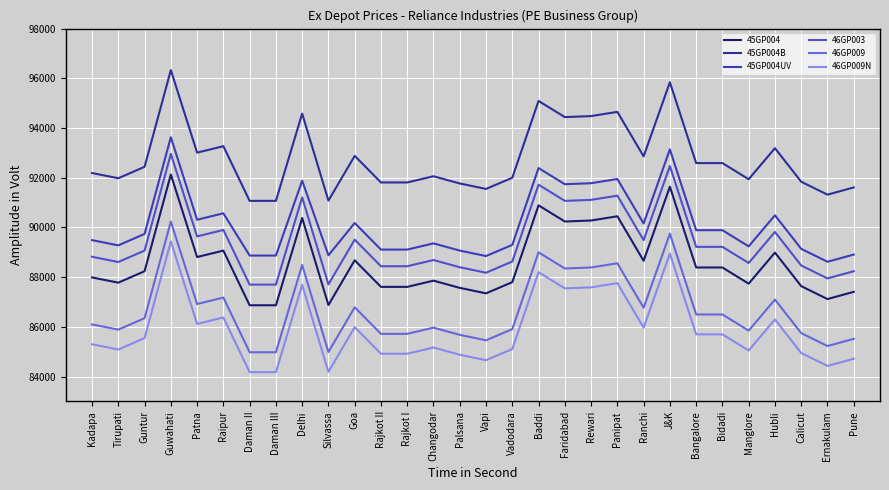

How many lines are shown in the chart?

6